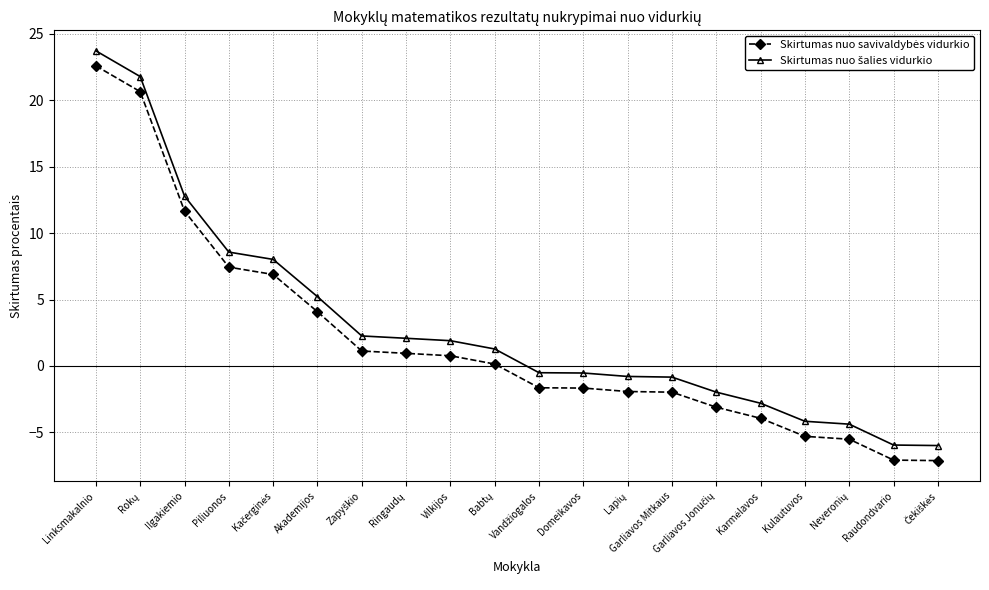

What is the greatest value displayed?

23.7